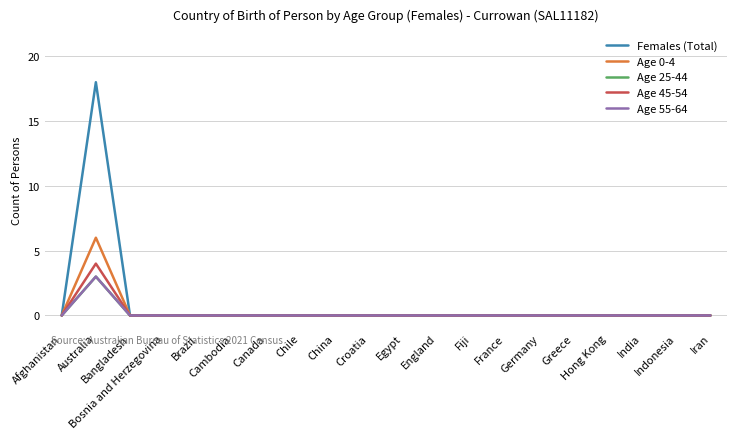

Is this an area chart (filled region under the line)?

No